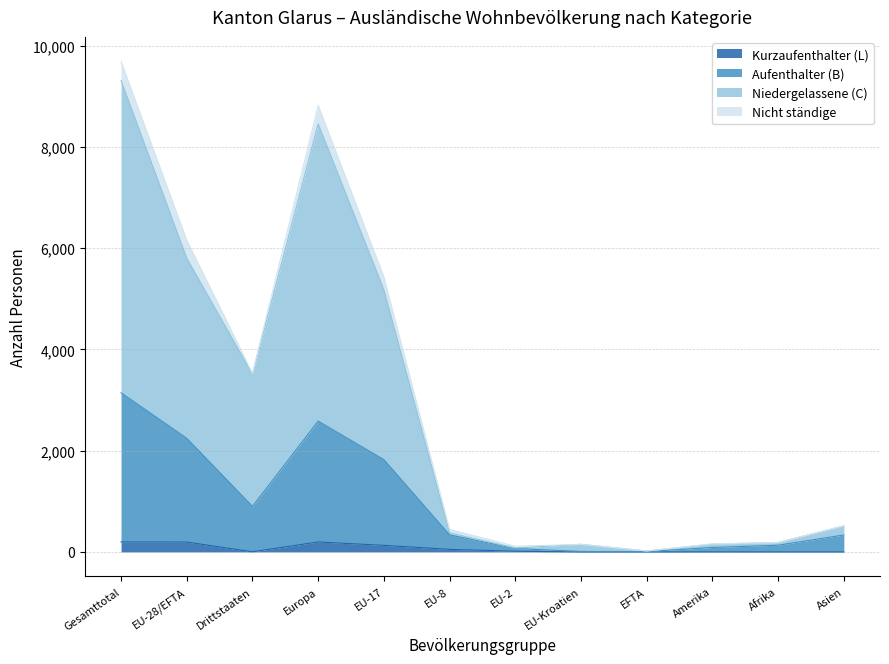

What value does the Kurzaufenthalter (L) series have at EU-17, to the nearest 50?

150